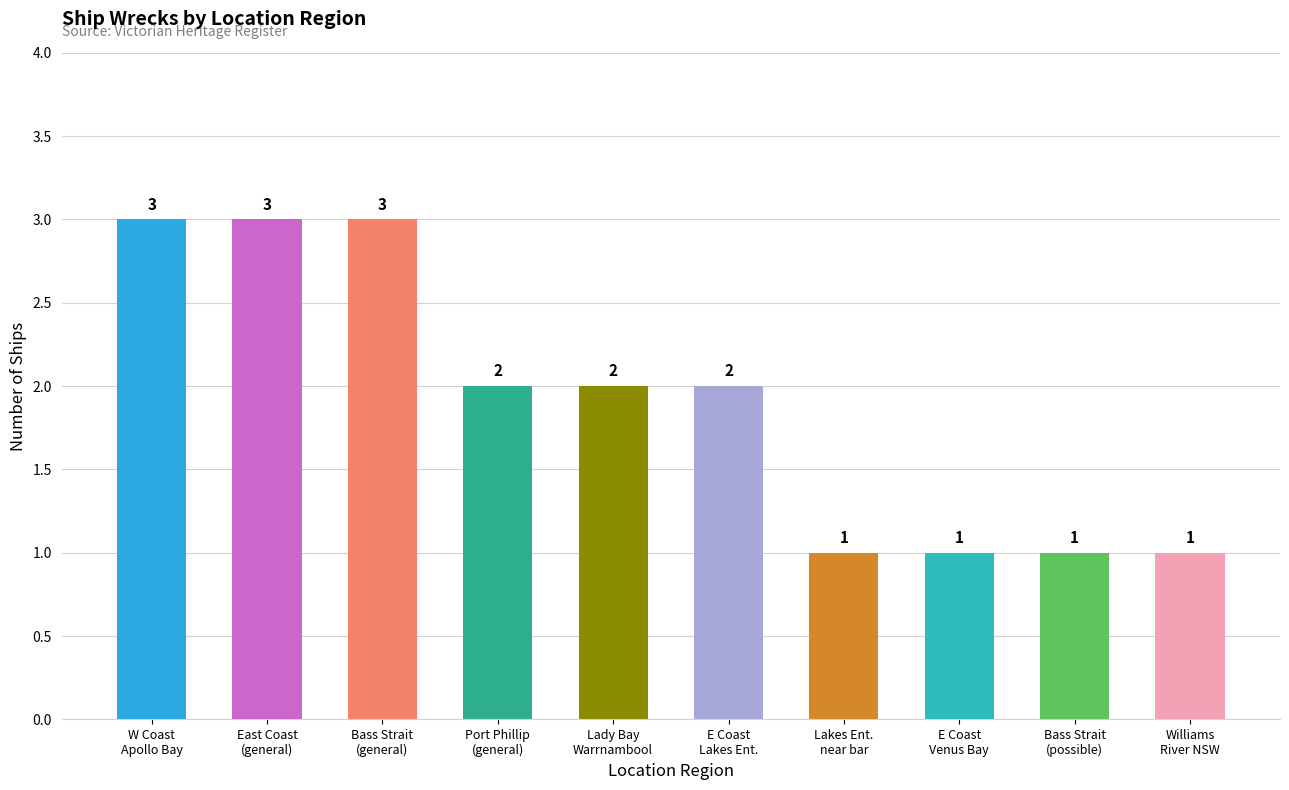

The value at West Coast, Apollo Bay is 3. True or false?

True